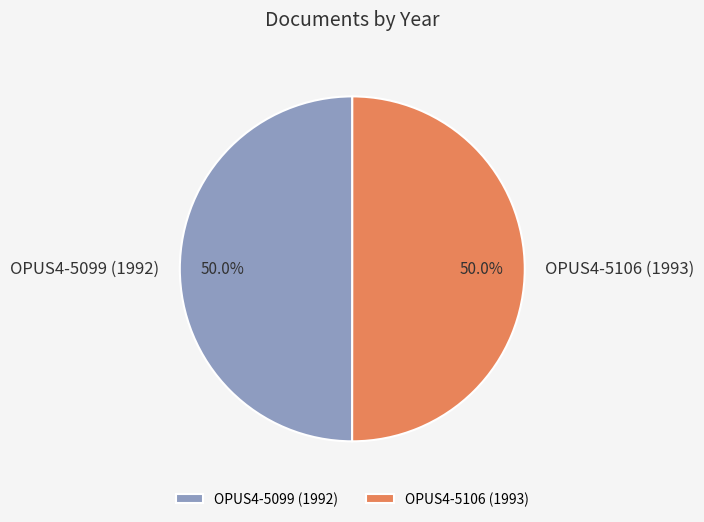

True or false: OPUS4-5099 (1992) accounts for 62% of the total.

False